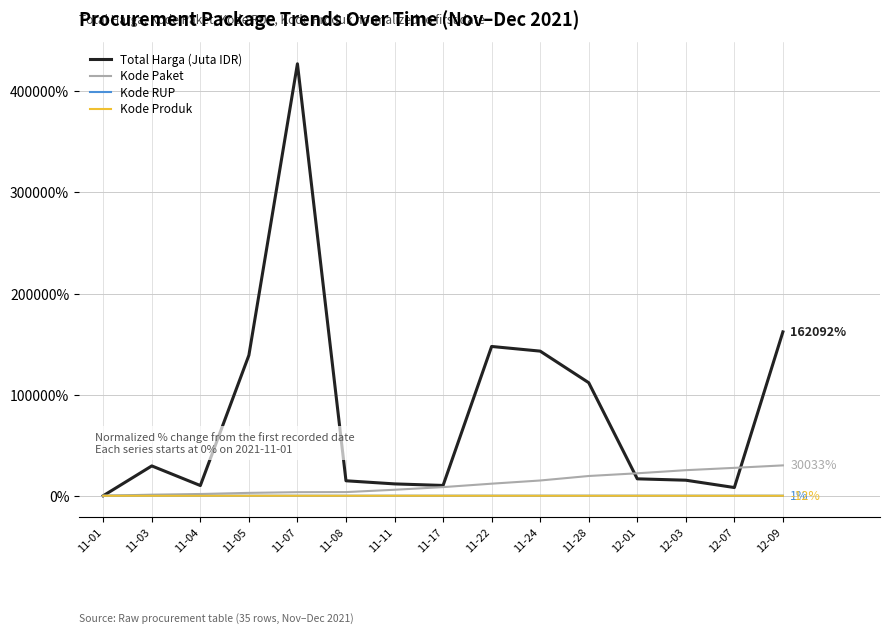

What is the spread (max minus min) of values at 11-24?

143065.3